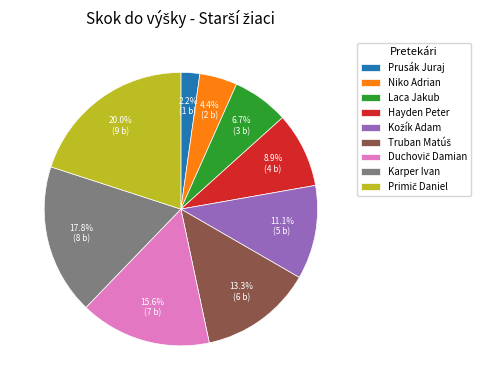

What percentage is NOT represented by Prusák Juraj?

97.8%